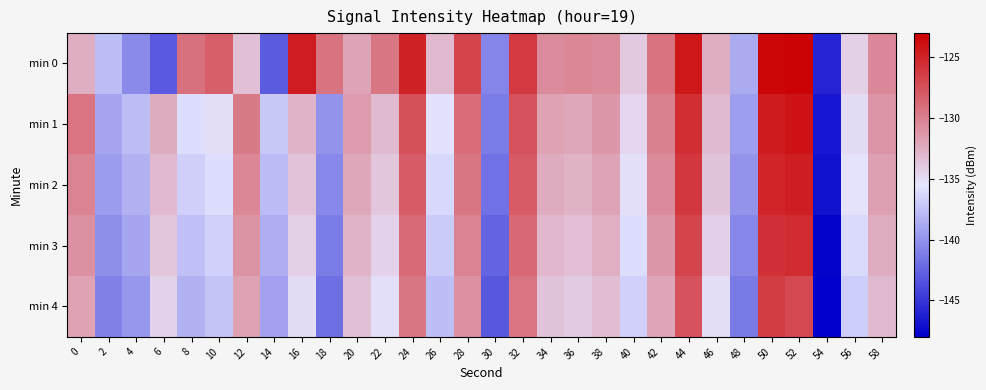

Which series has the widest spread of values?

min 0